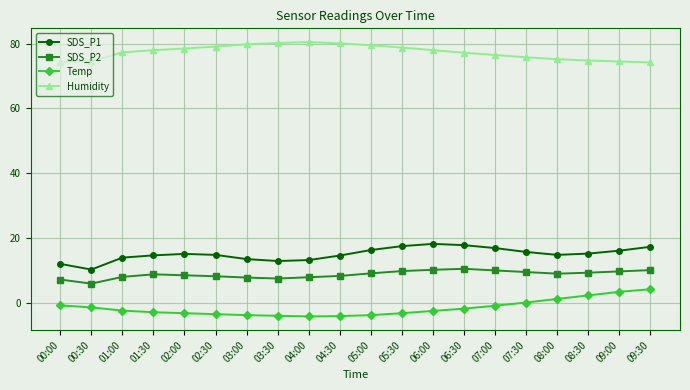

What is the lowest value of the SDS_P1 series?

10.3